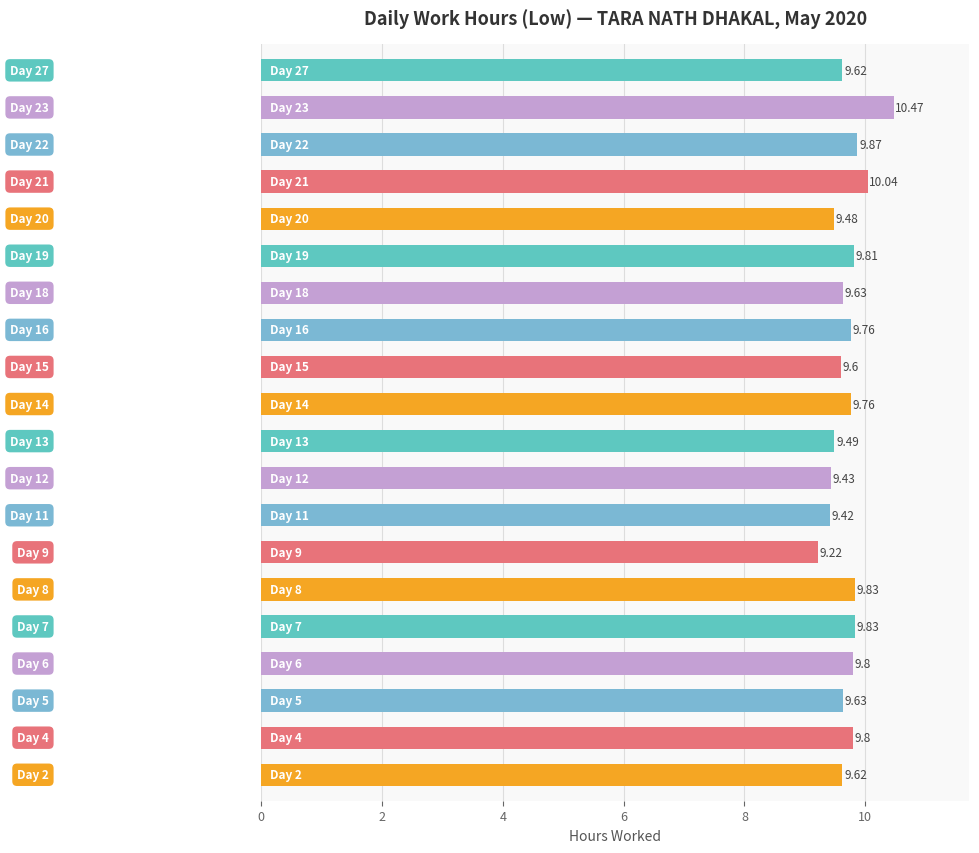

What is the average value?

9.7